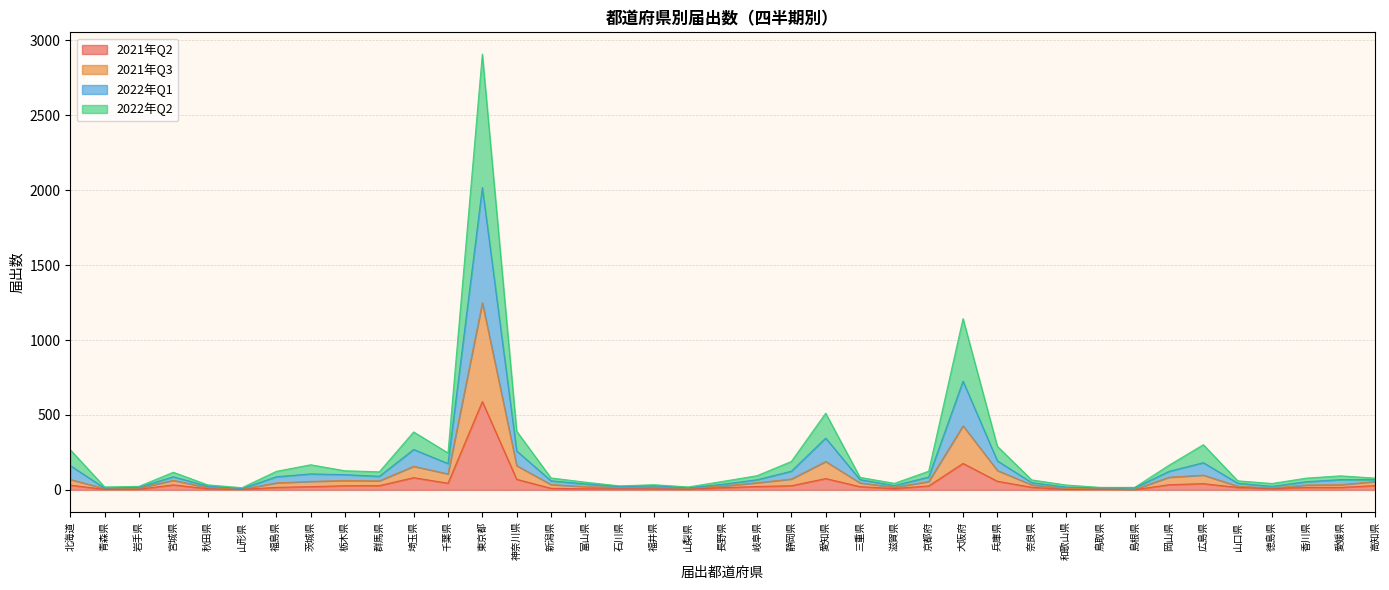

What are all the series names shown in the legend?

2021年Q2, 2021年Q3, 2022年Q1, 2022年Q2